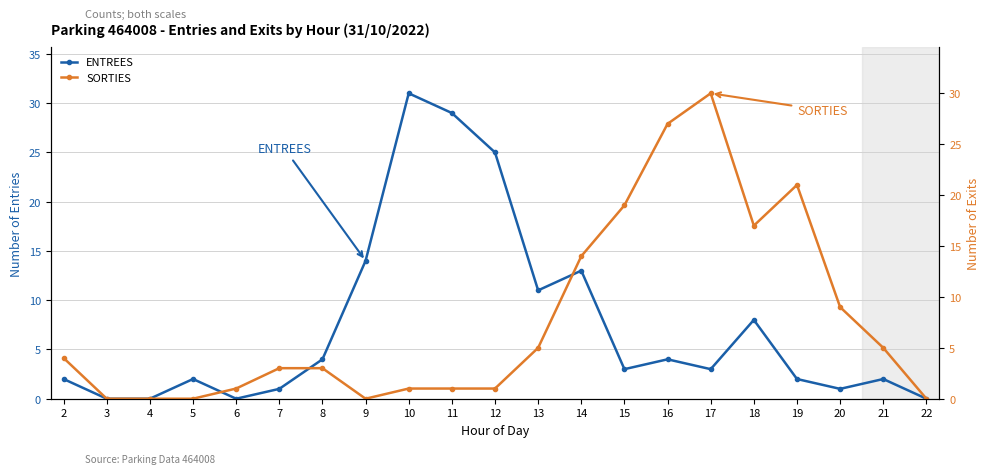

How many distinct data groups are displayed?

2